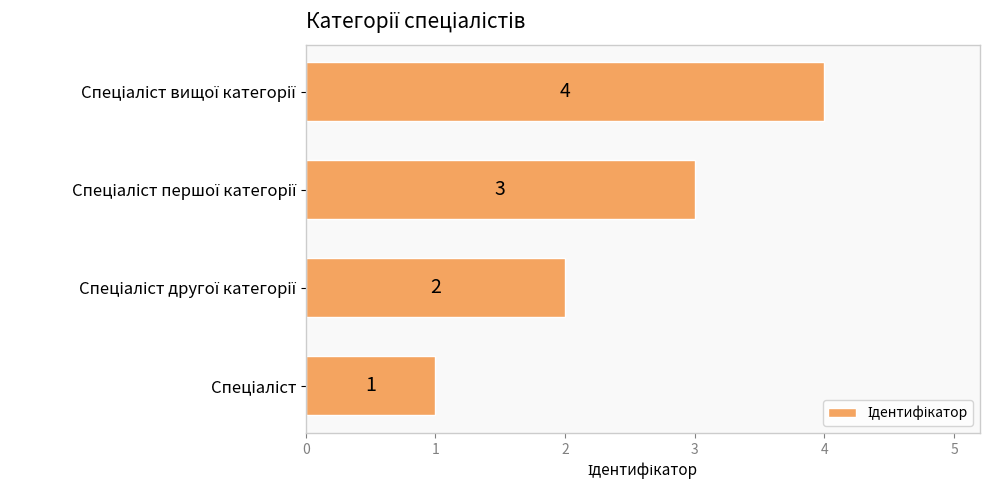

What is the difference between the maximum and minimum values?

3